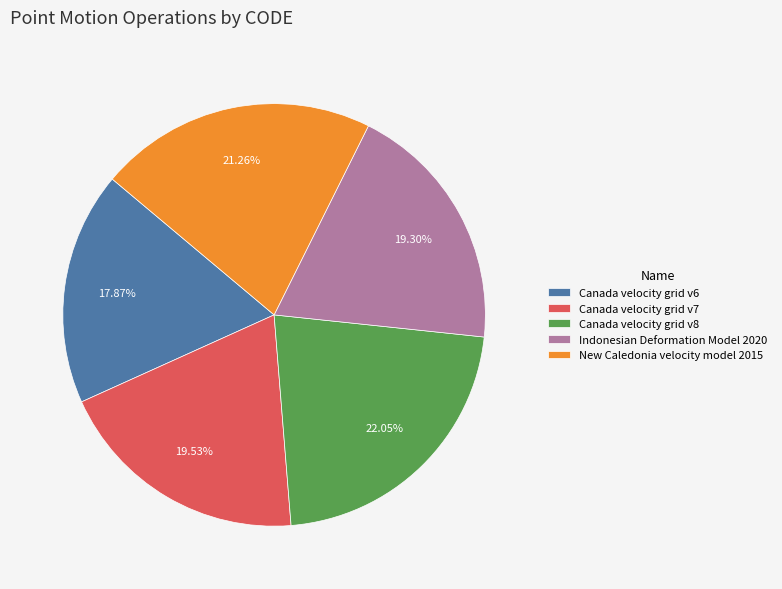

What is the total percentage of New Caledonia velocity model 2015 and Indonesian Deformation Model 2020?

40.6%